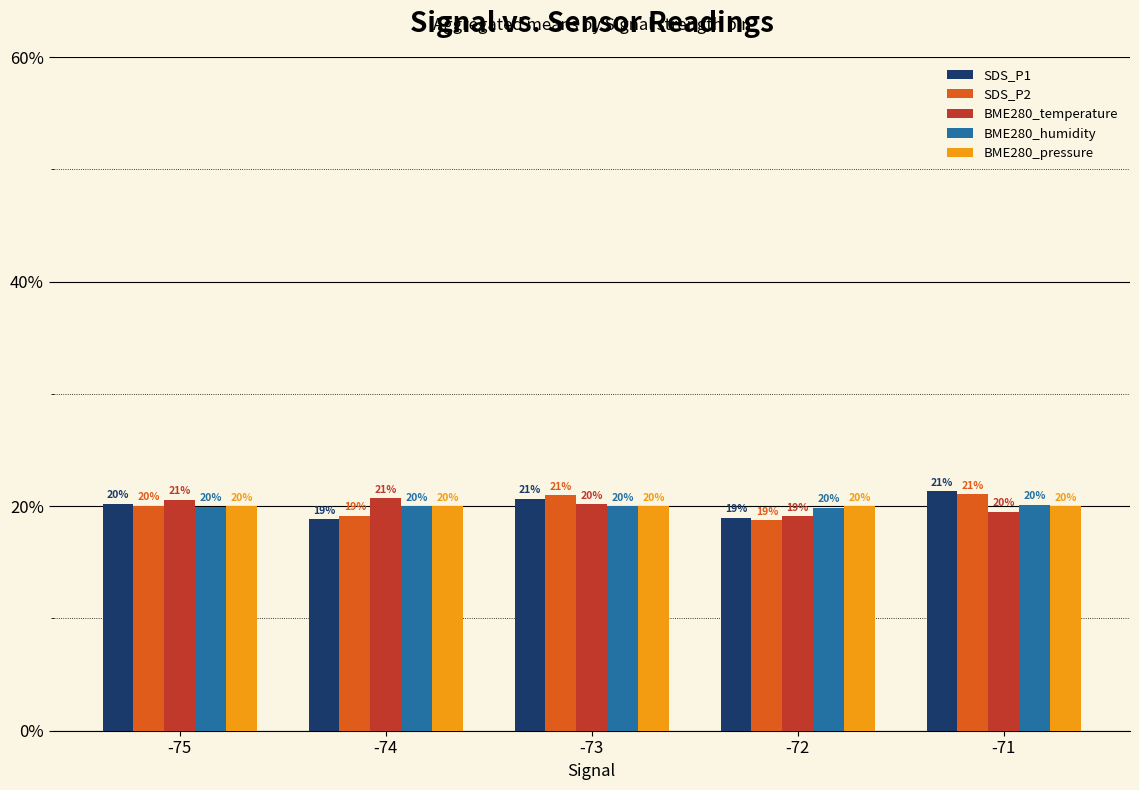

At which label does SDS_P2 first exceed 20?

-75